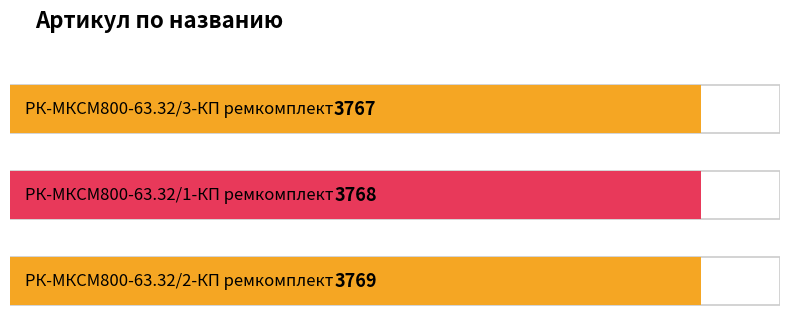

Count the number of categories in the chart.

3